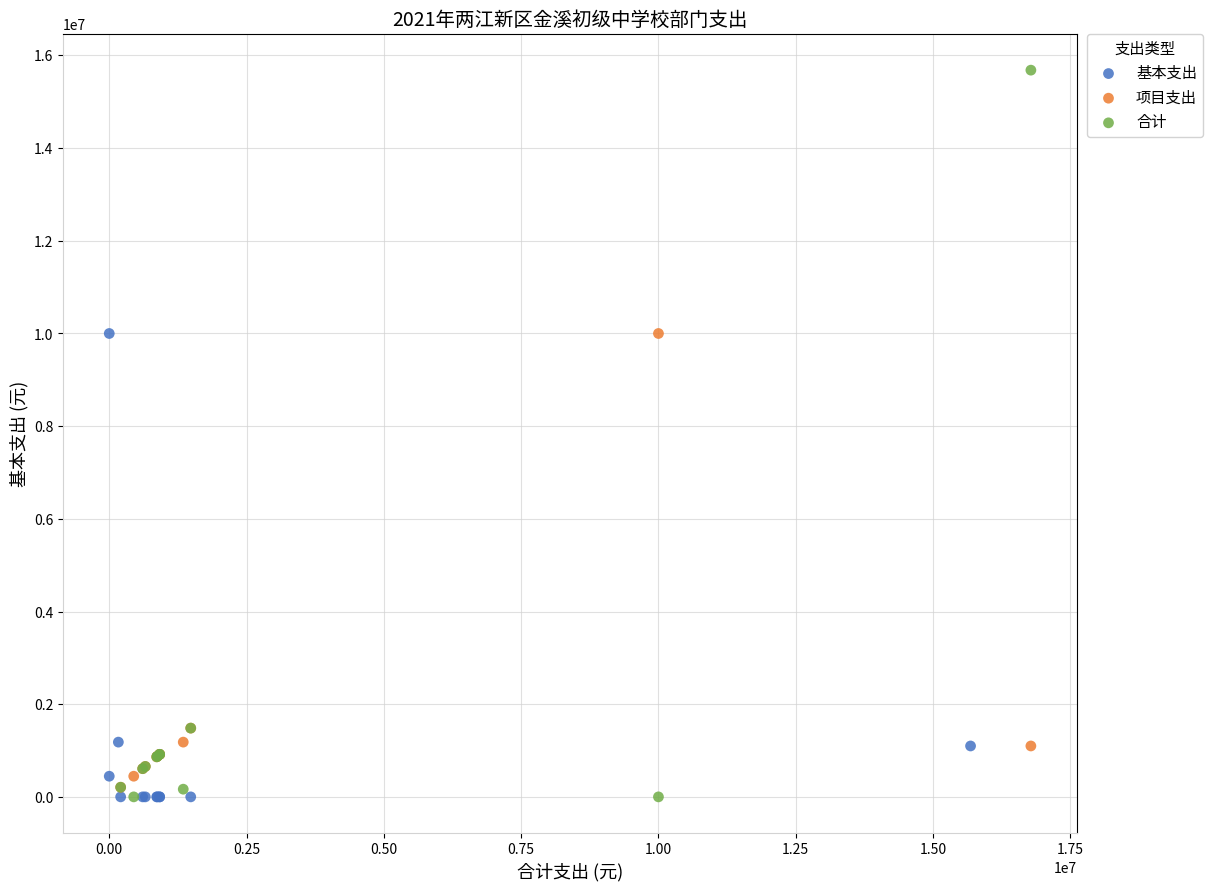

Which series reaches the maximum Y coordinate?

合计